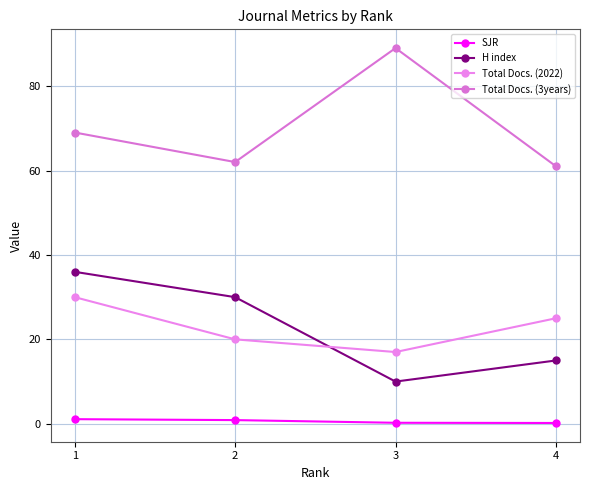

Is it true that SJR equals 0.2 at 3?

True